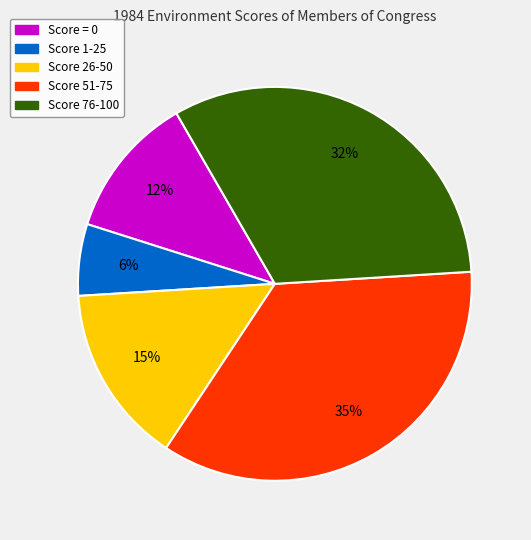

To the nearest percent, what is the difference between the largest and smallest slice percentages?

29%